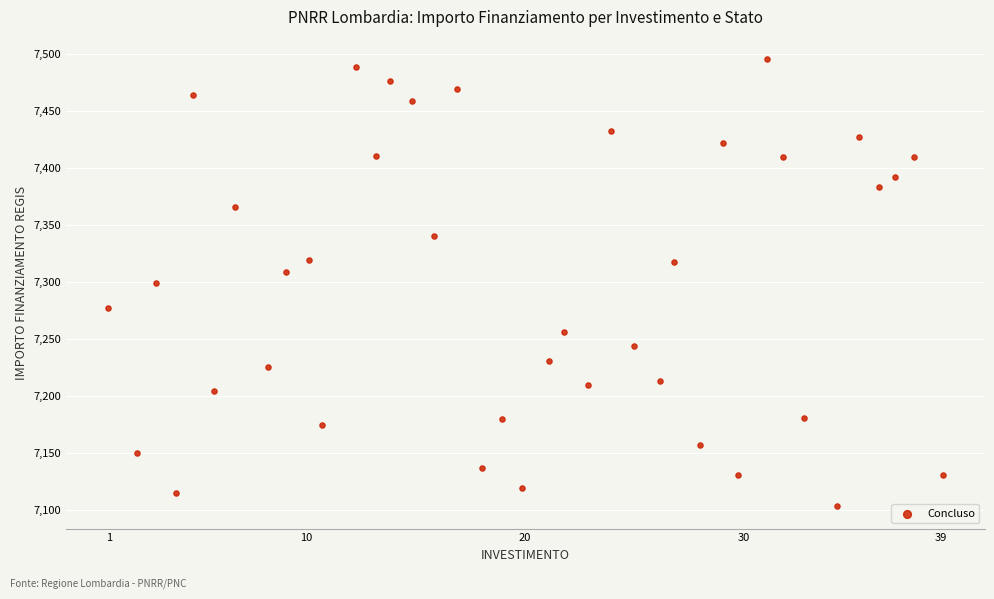

What is the range of Y values (max minus min)?

392.5